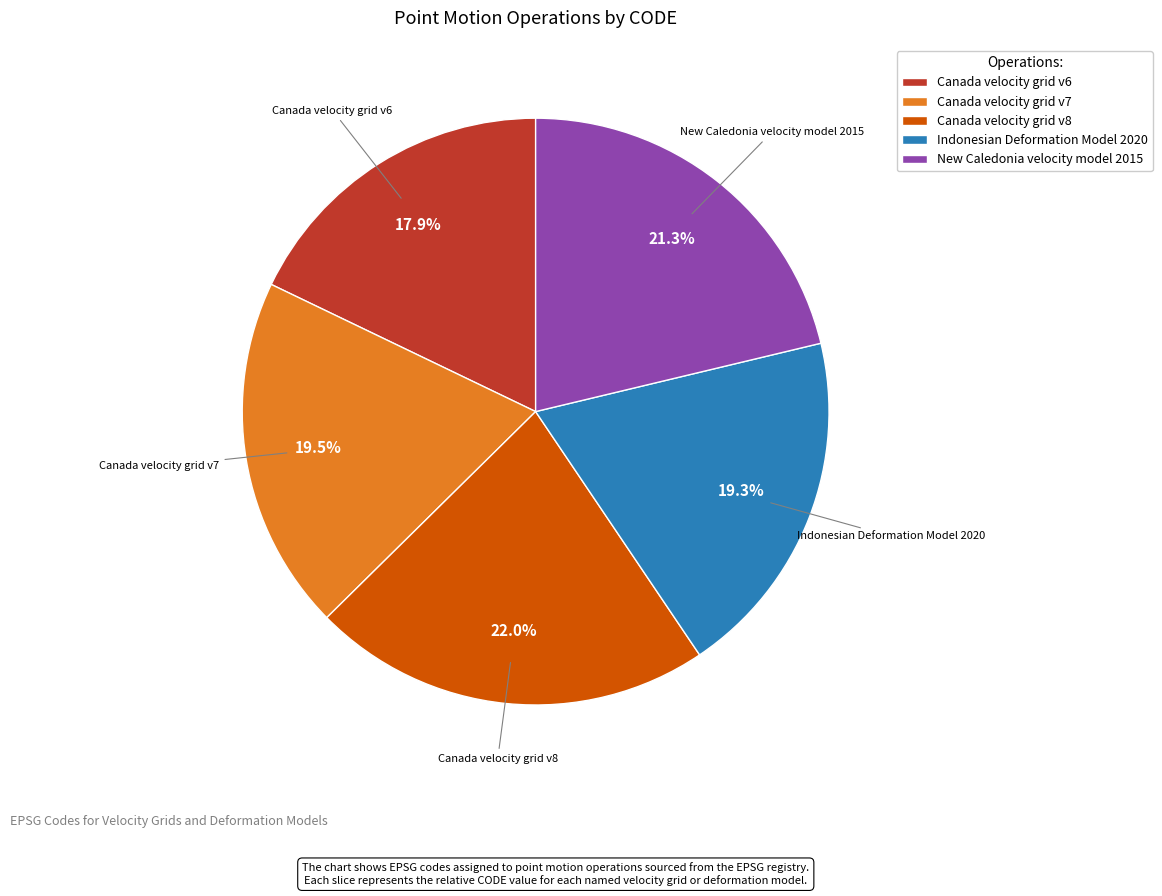

To the nearest percent, what is the average slice percentage?

20%